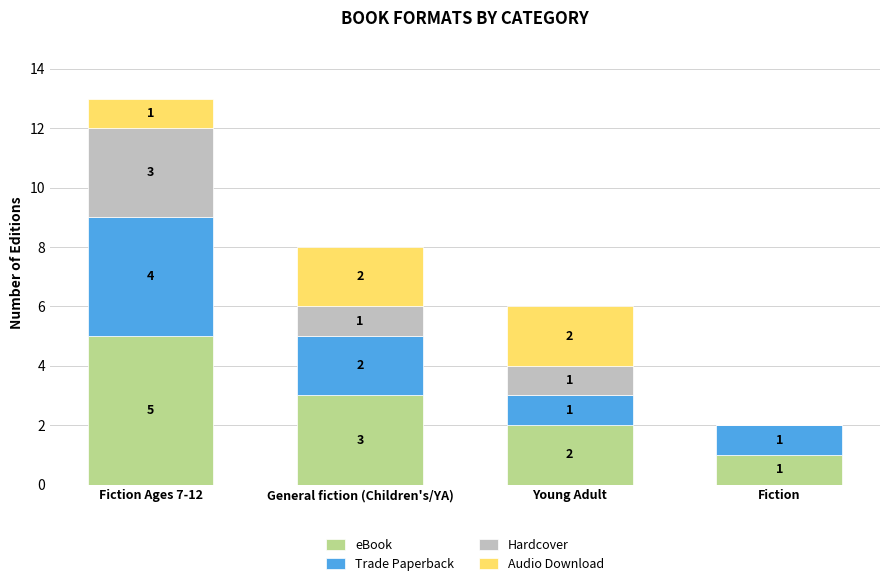

At which label does eBook reach its peak?

Fiction Ages 7-12